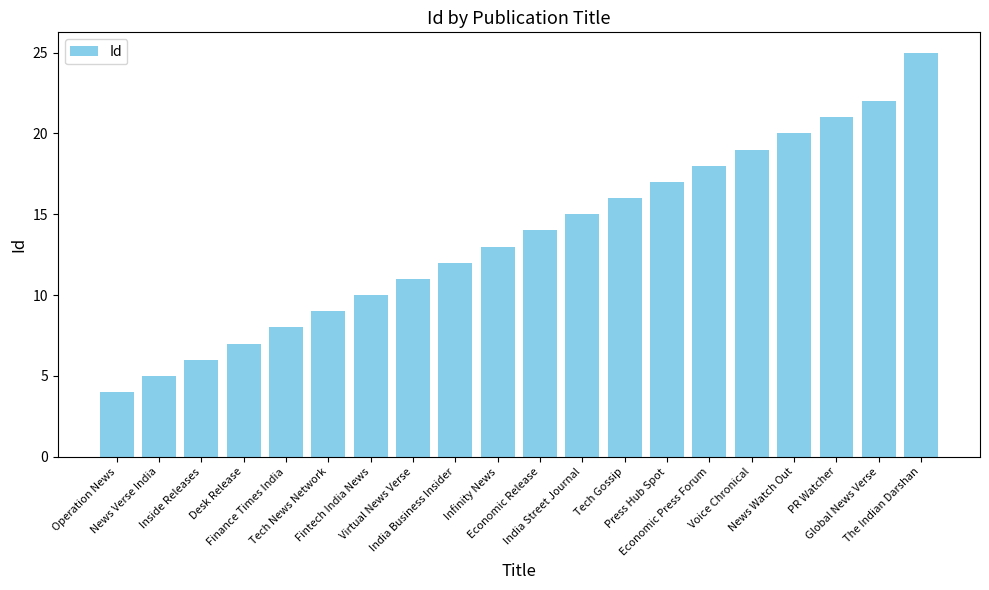

Where is the data nearest to the value 14?

Economic Release